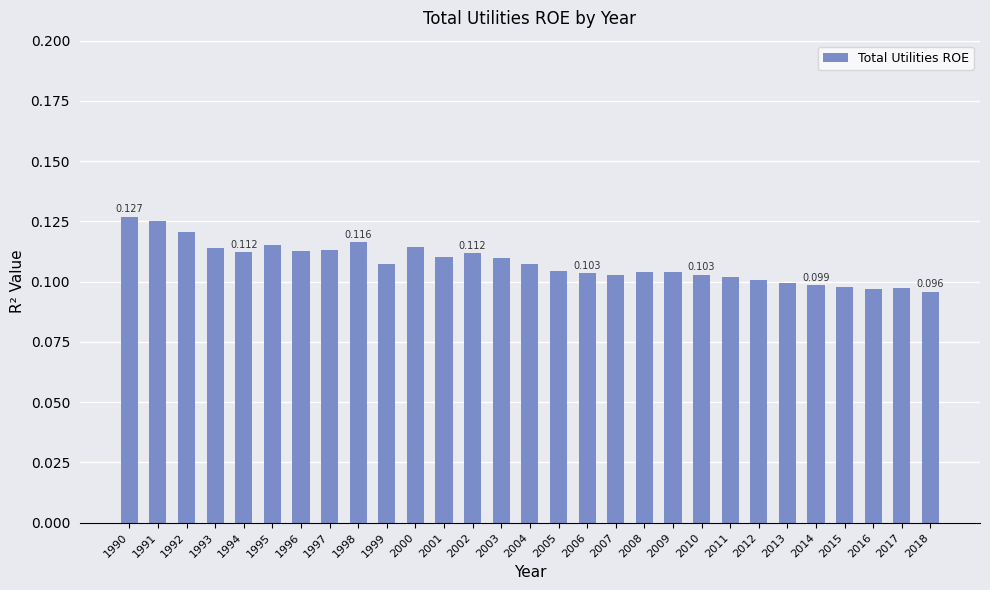

Rank the categories by value from highest to lowest.

1990, 1991, 1992, 1998, 1995, 2000, 1993, 1997, 1996, 1994, 2002, 2001, 2003, 1999, 2004, 2005, 2008, 2009, 2006, 2010, 2007, 2011, 2012, 2013, 2014, 2015, 2017, 2016, 2018